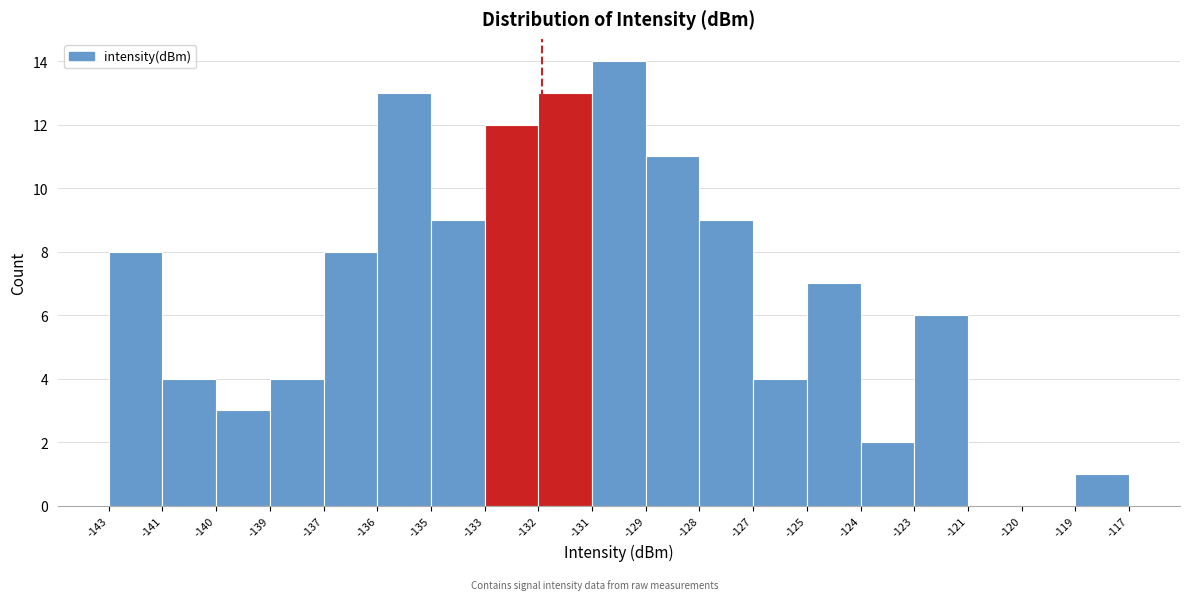

Reading left to right, what are all the values shown in this chart?

-143=8	-141=4	-140=3	-139=4	-137=8	-136=13	-135=9	-133=12	-132=13	-131=14	-129=11	-128=9	-127=4	-125=7	-124=2	-123=6	-121=0	-120=0	-119=1